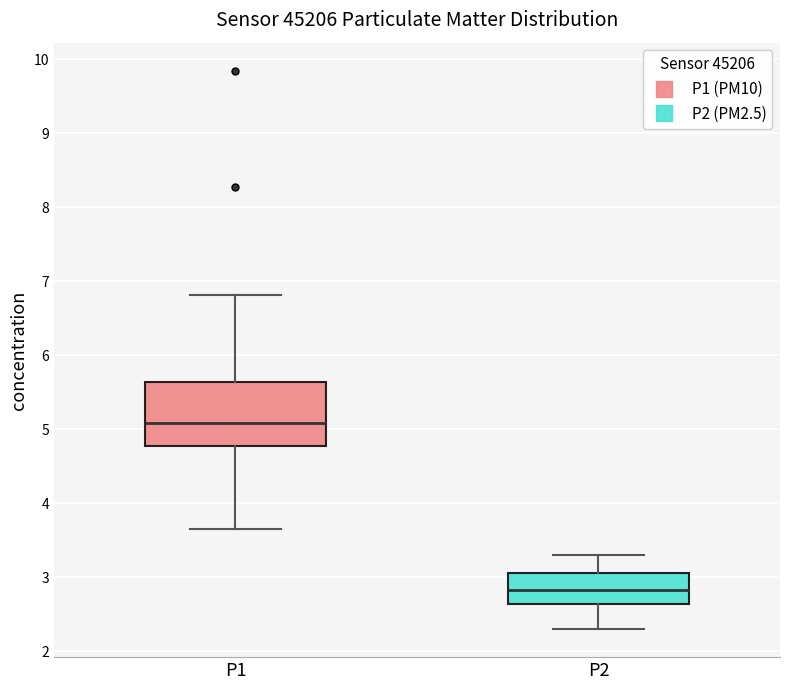

Comparing the boxes themselves (not the whiskers), which one is the tallest?

P1